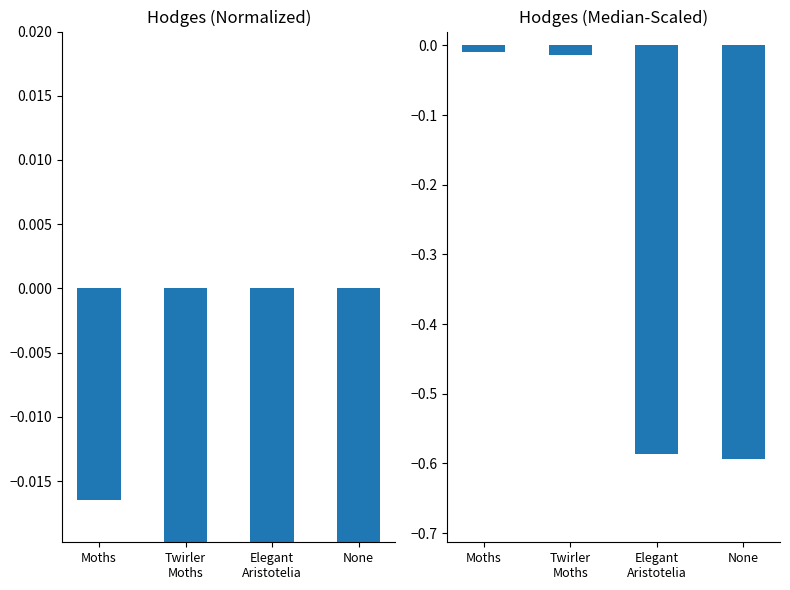

Reading left to right, what are all the values shown in this chart?

Hodges: Moths=-0.0	Twirler
Moths=-0.0	Elegant
Aristotelia=-1.0	None=-1.0
Hodges (Median): Moths=-0.0	Twirler
Moths=-0.0	Elegant
Aristotelia=-0.6	None=-0.6